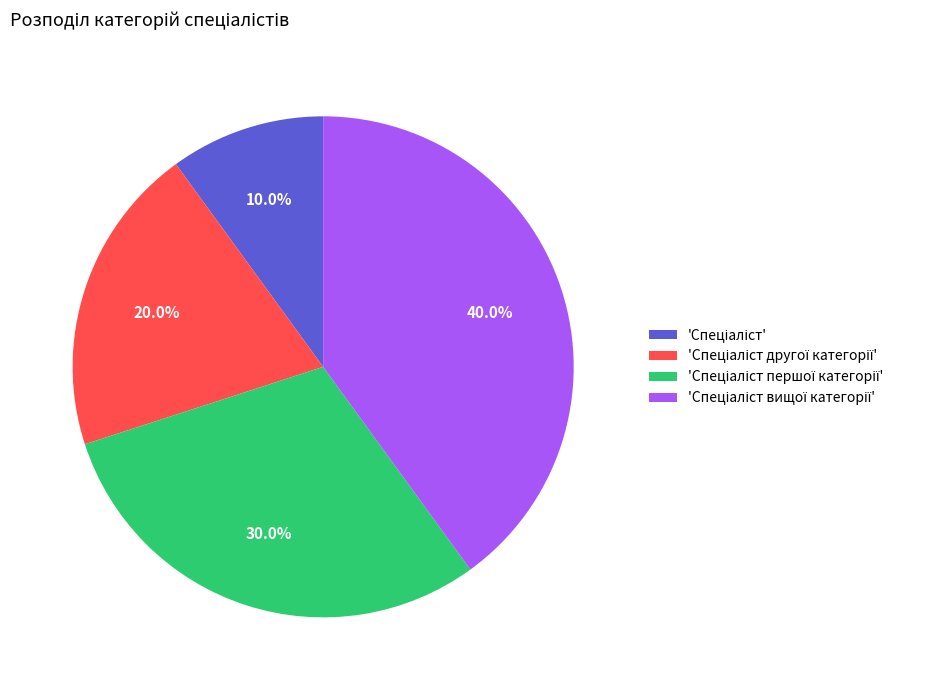

Does any single category account for the majority?

No